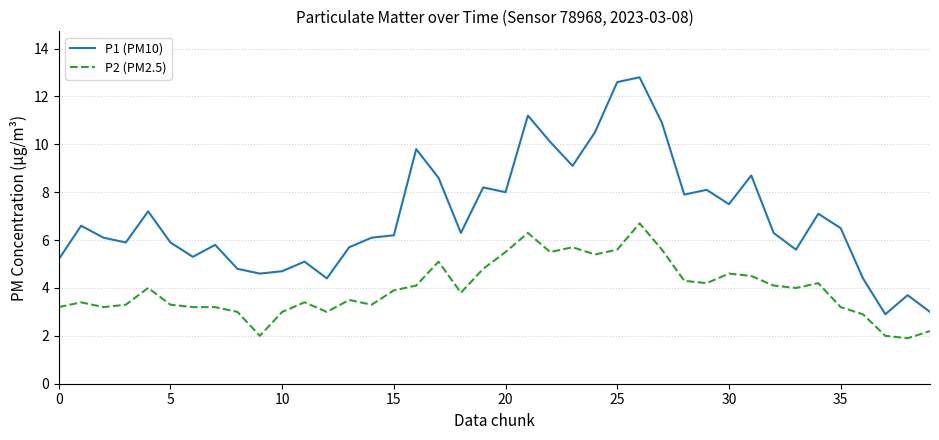

List the series in order of their peak value, lowest first.

P2 (PM2.5), P1 (PM10)